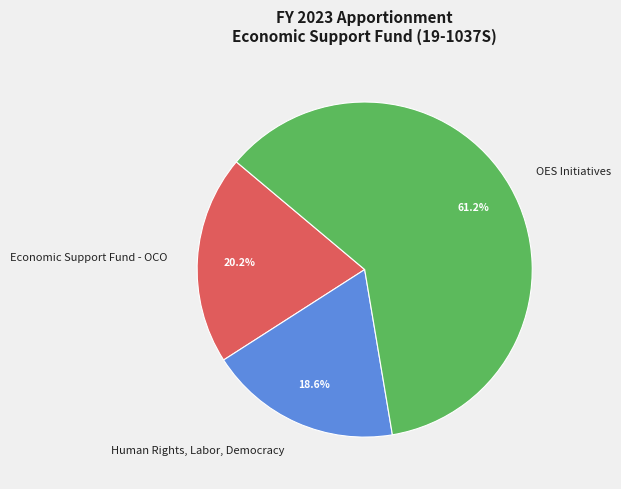

The Economic Support Fund - OCO slice represents 20% of the pie. True or false?

True